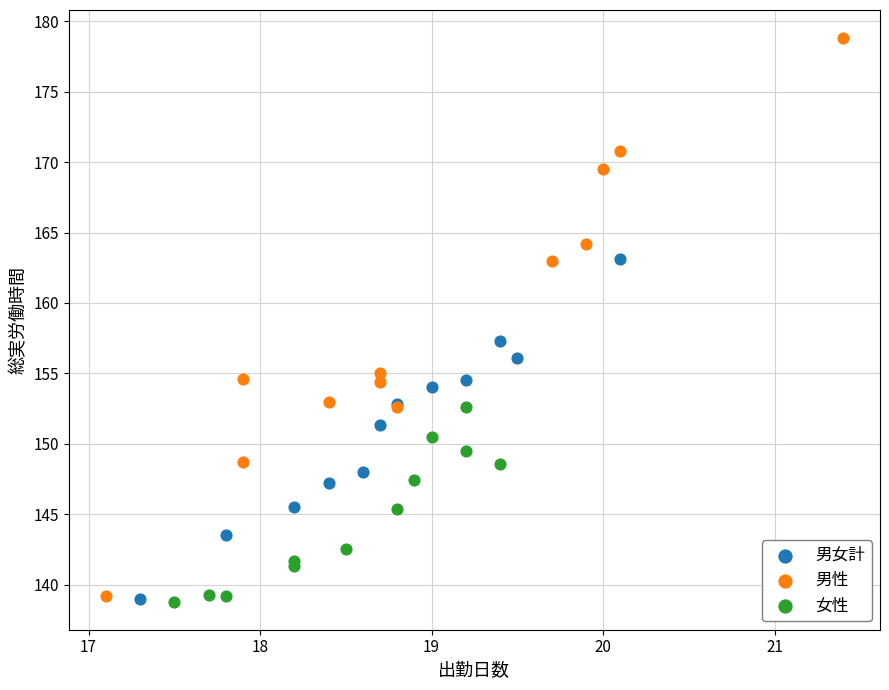

Which series reaches the maximum Y coordinate?

男性